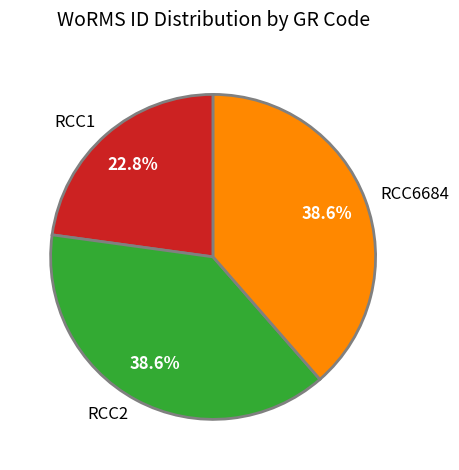

True or false: RCC6684 accounts for 39% of the total.

True